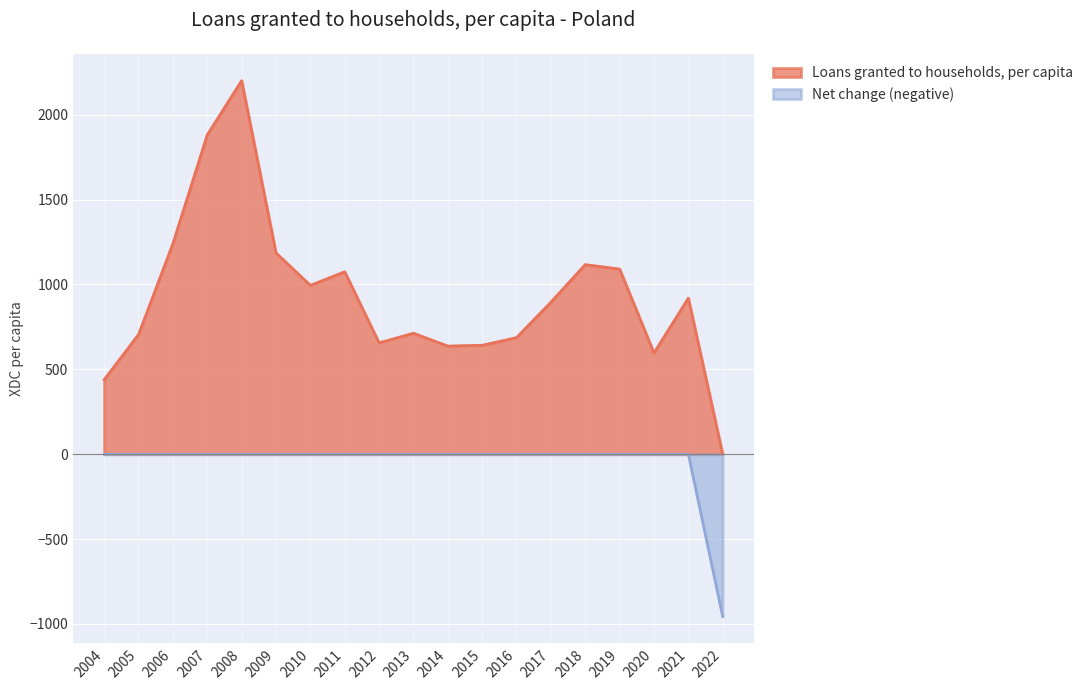

Reading left to right, list all the values displayed in this chart.

439.5	705.5	1241.2	1881.8	2201.0	1186.4	995.3	1075.2	656.5	713.1	637.7	642.1	687.4	895.8	1117.4	1091.2	596.9	919.7	0.0